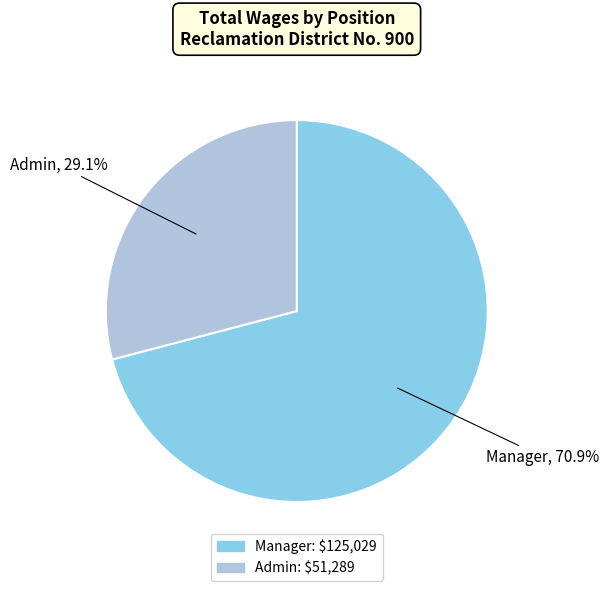

Combined, what portion of the pie is Admin and Manager?

100.0%